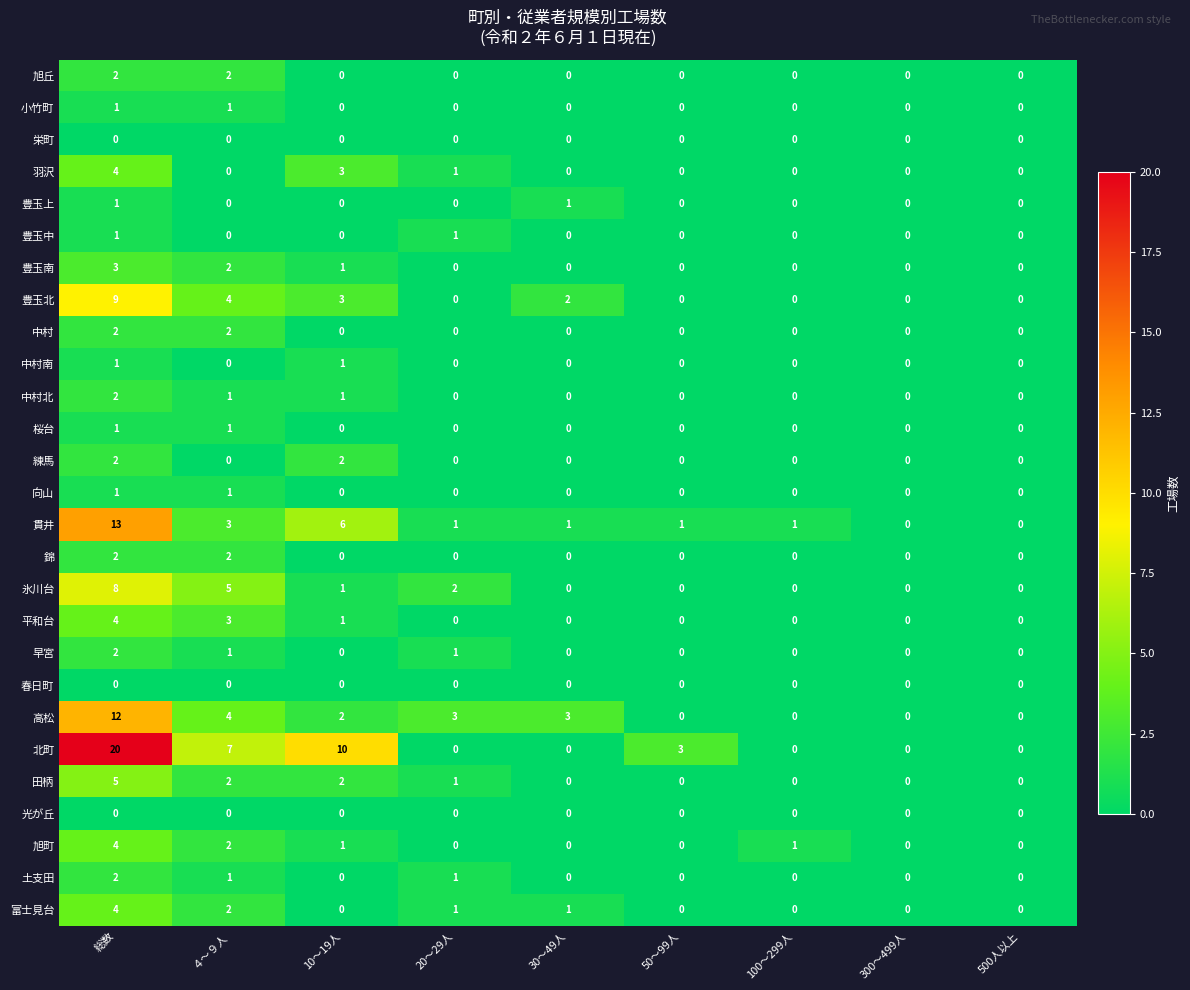

What is the average value of the 貫井 series?

3